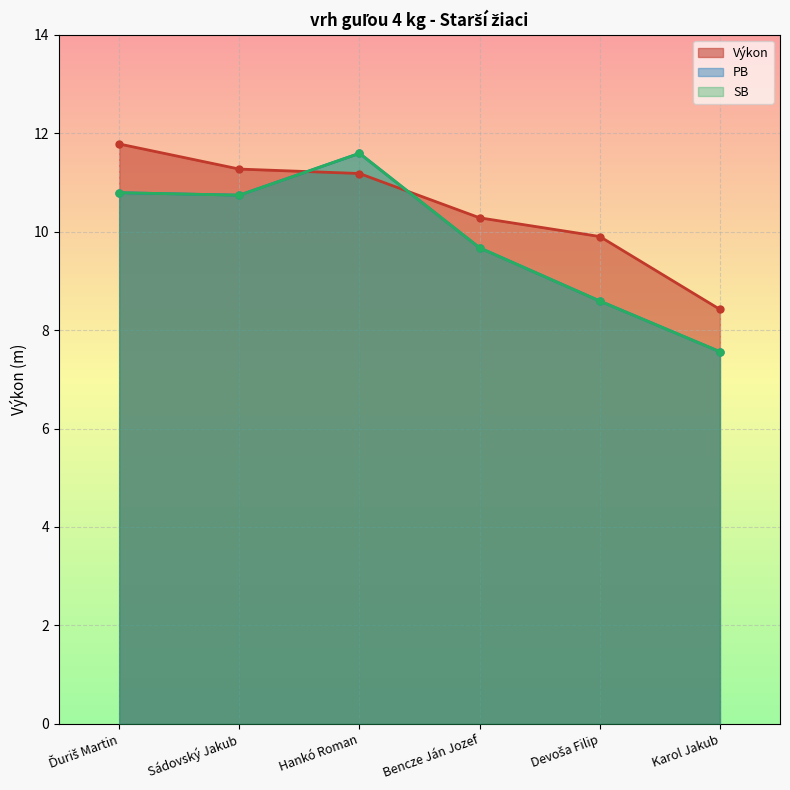

Which has a higher value, Bencze Ján Jozef or Ďuriš Martin?

Ďuriš Martin